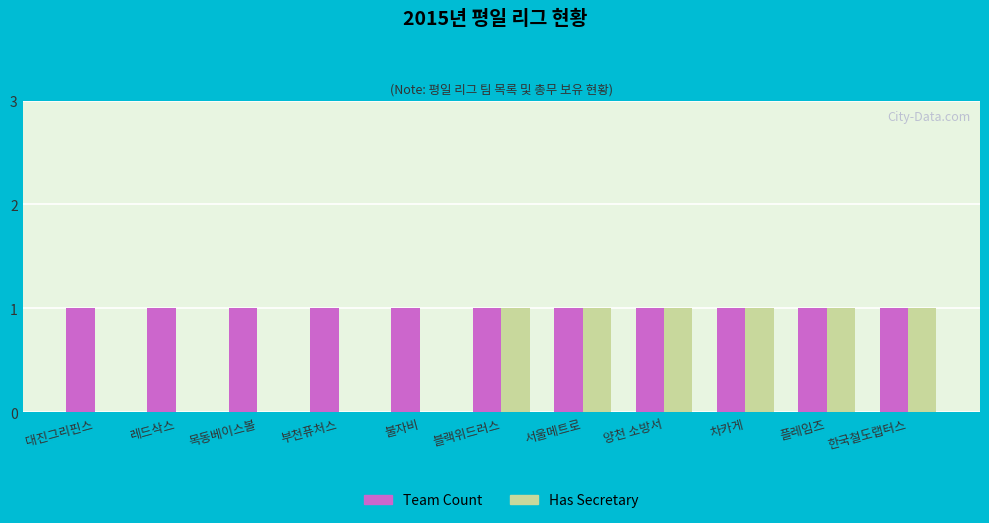

Which series has the largest total across all categories?

Team Count